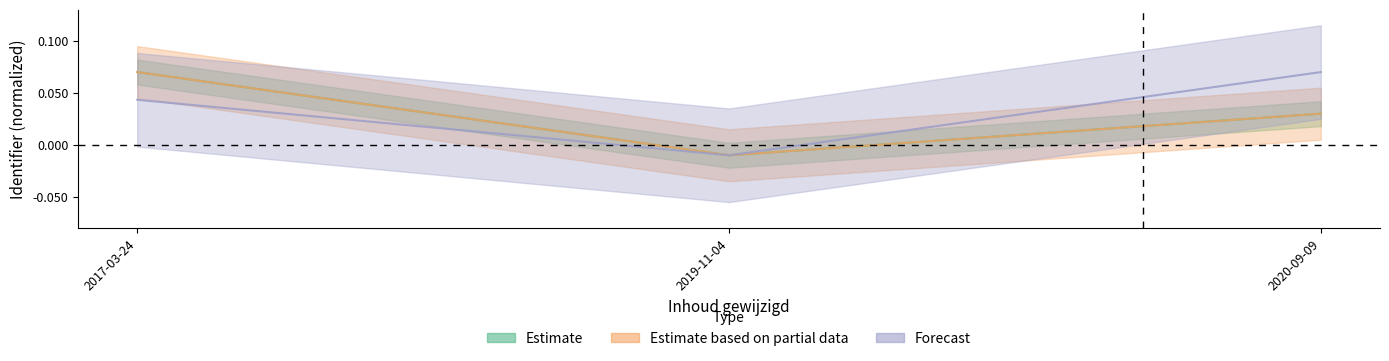

The Forecast series shows -0.0 at 2019-11-04. True or false?

True